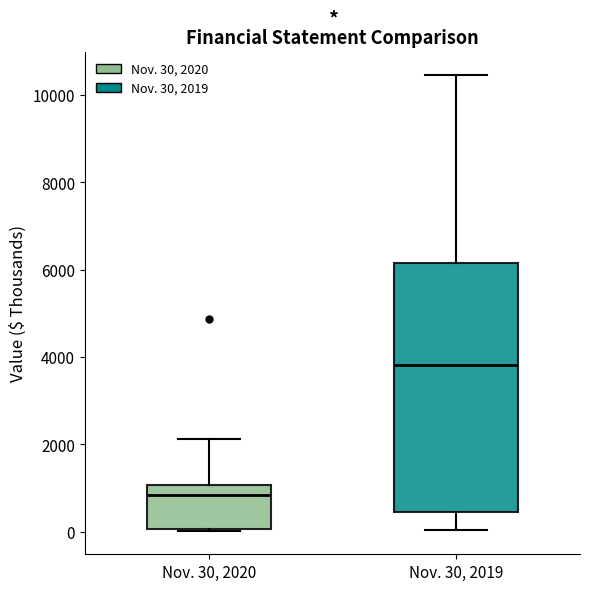

Reading left to right, transcribe this box plot: for each box, give where its median line is, the range the box spans, and where its two whiskers end, as read against the y-axis. The values are not printed on the chart, so give them approximately, as read against the axis.

Nov. 30, 2020: median 800, box 0 to 1000, whiskers 0 to 2200
Nov. 30, 2019: median 3800, box 400 to 6200, whiskers 0 to 10400